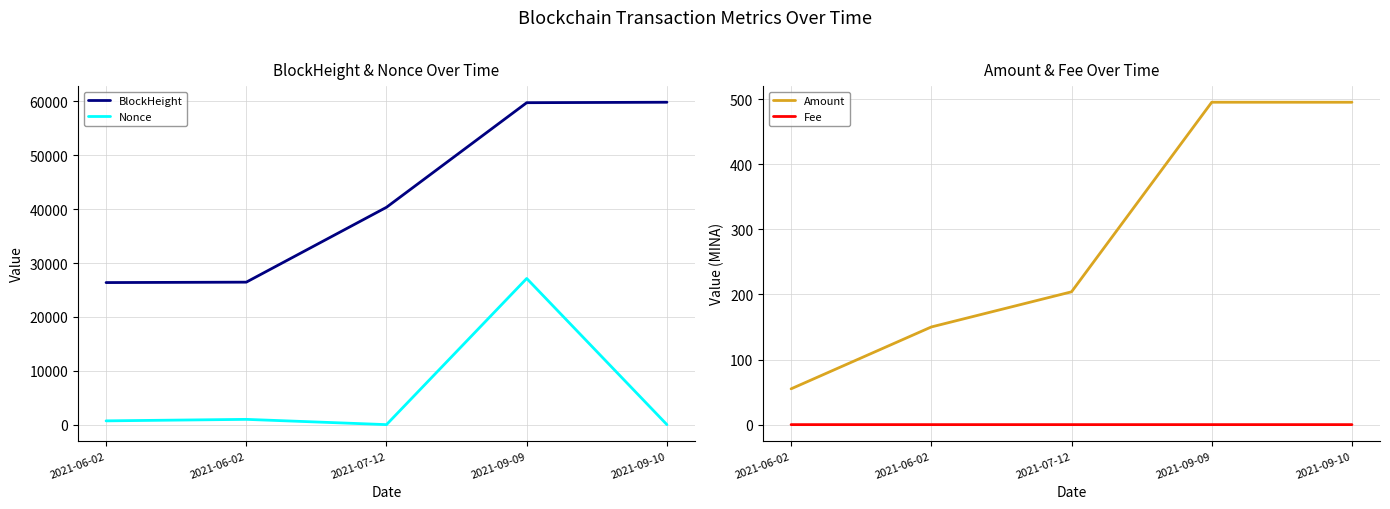

How many lines are shown in the chart?

4